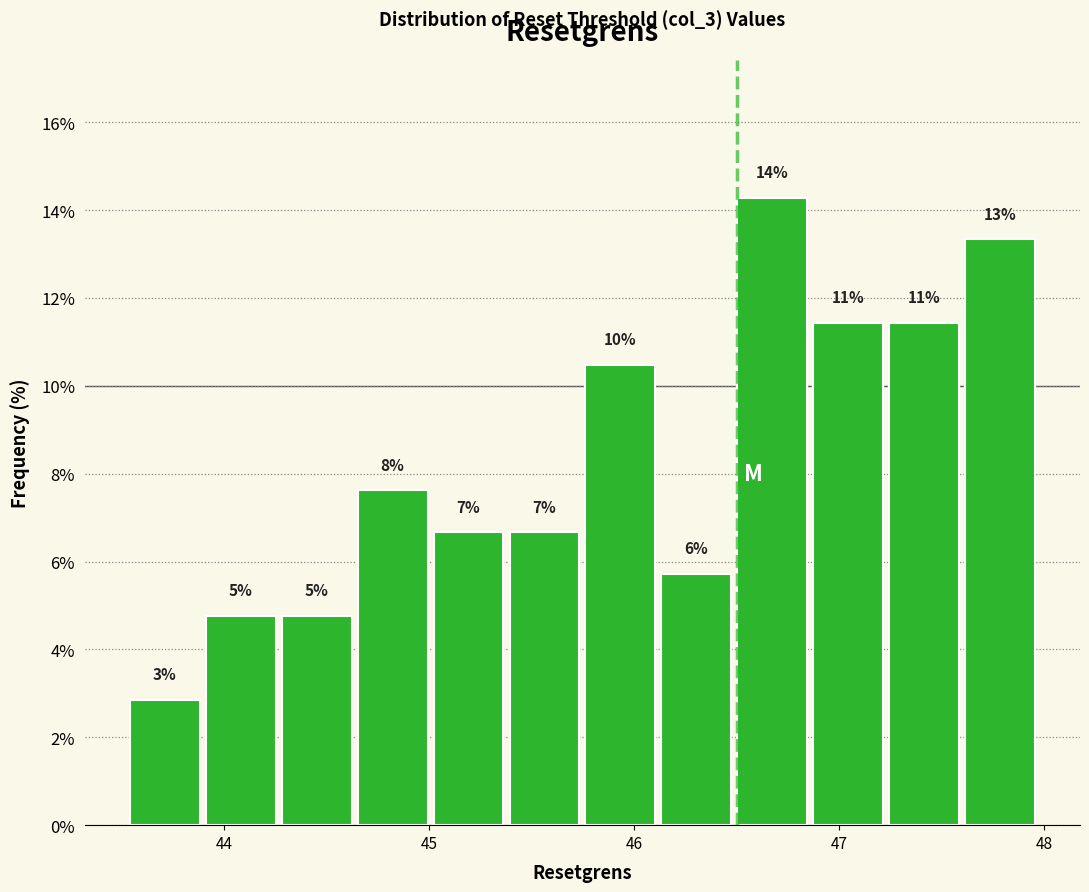

Read against the x-axis, roughly where is the centre of the tallest bar?

46.7